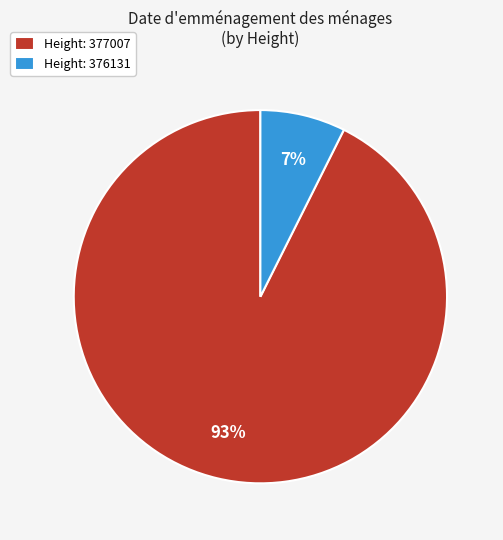

To the nearest percent, what is the average slice percentage?

50%